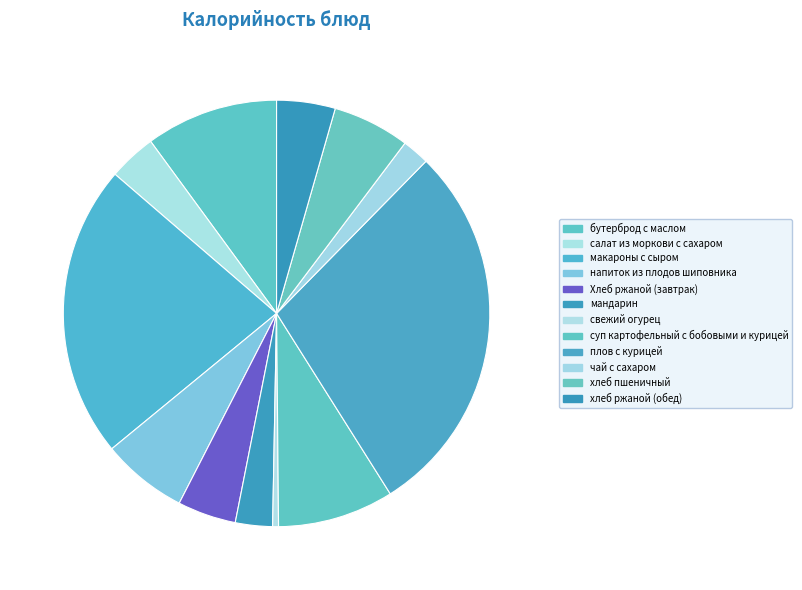

Does макароны с сыром account for over 50% of the chart?

No